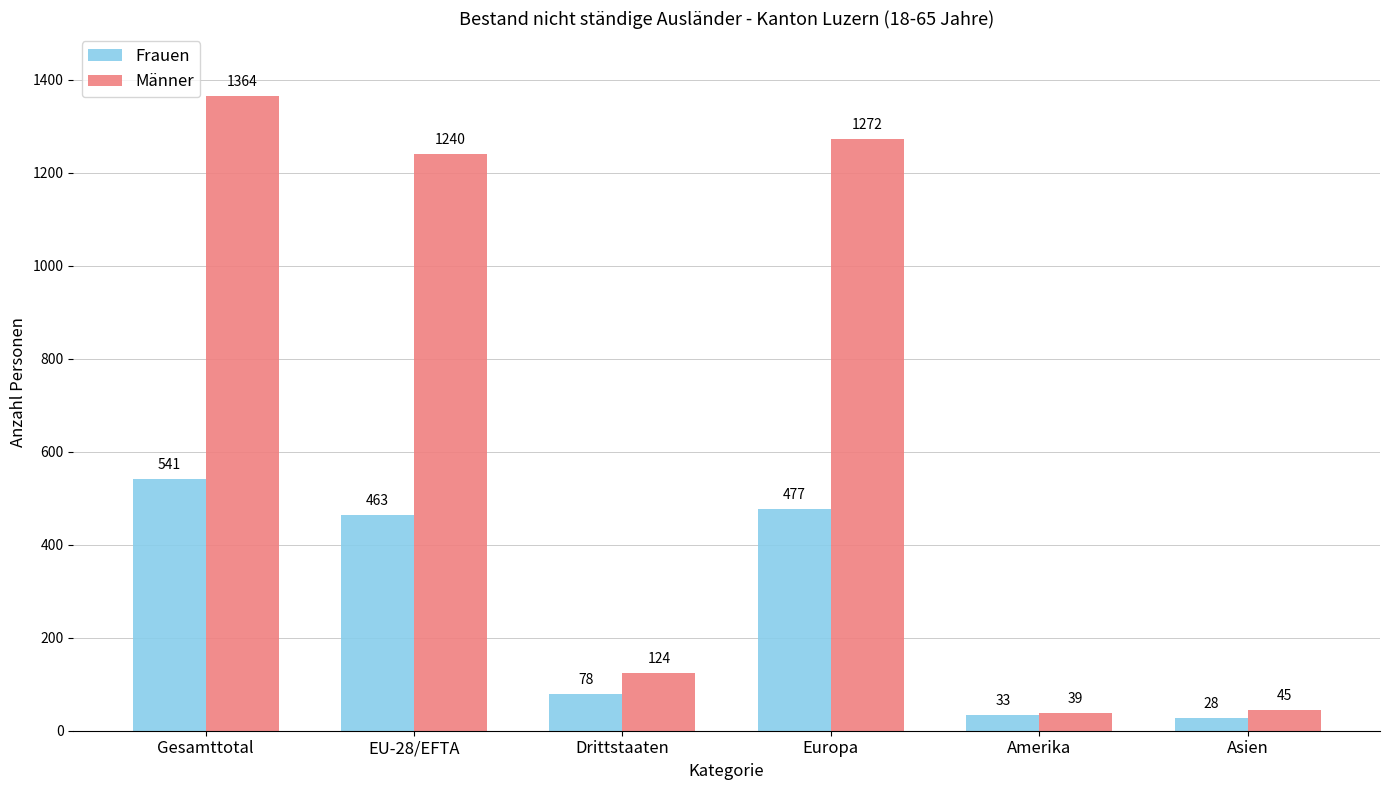

True or false: Frauen has a value of 792 at EU-28/EFTA.

False